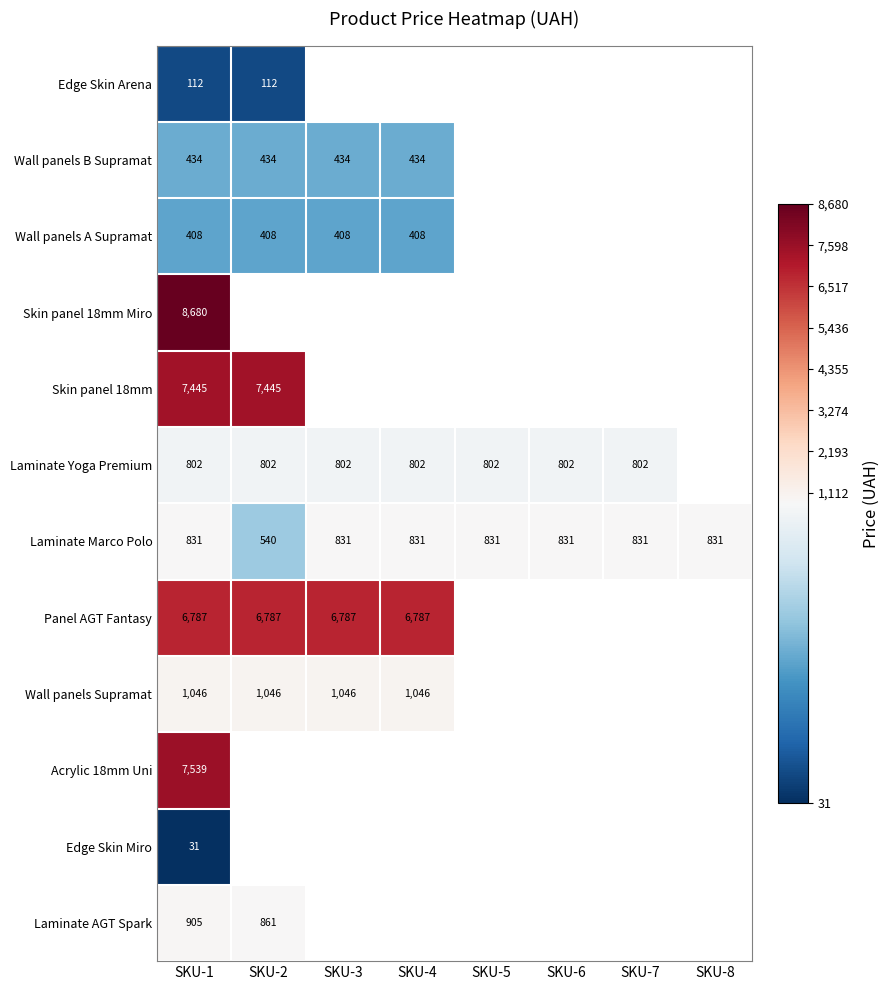

Is the value of Panel AGT Fantasy at SKU-3 greater than the value of Wall panels Supramat at SKU-1?

Yes